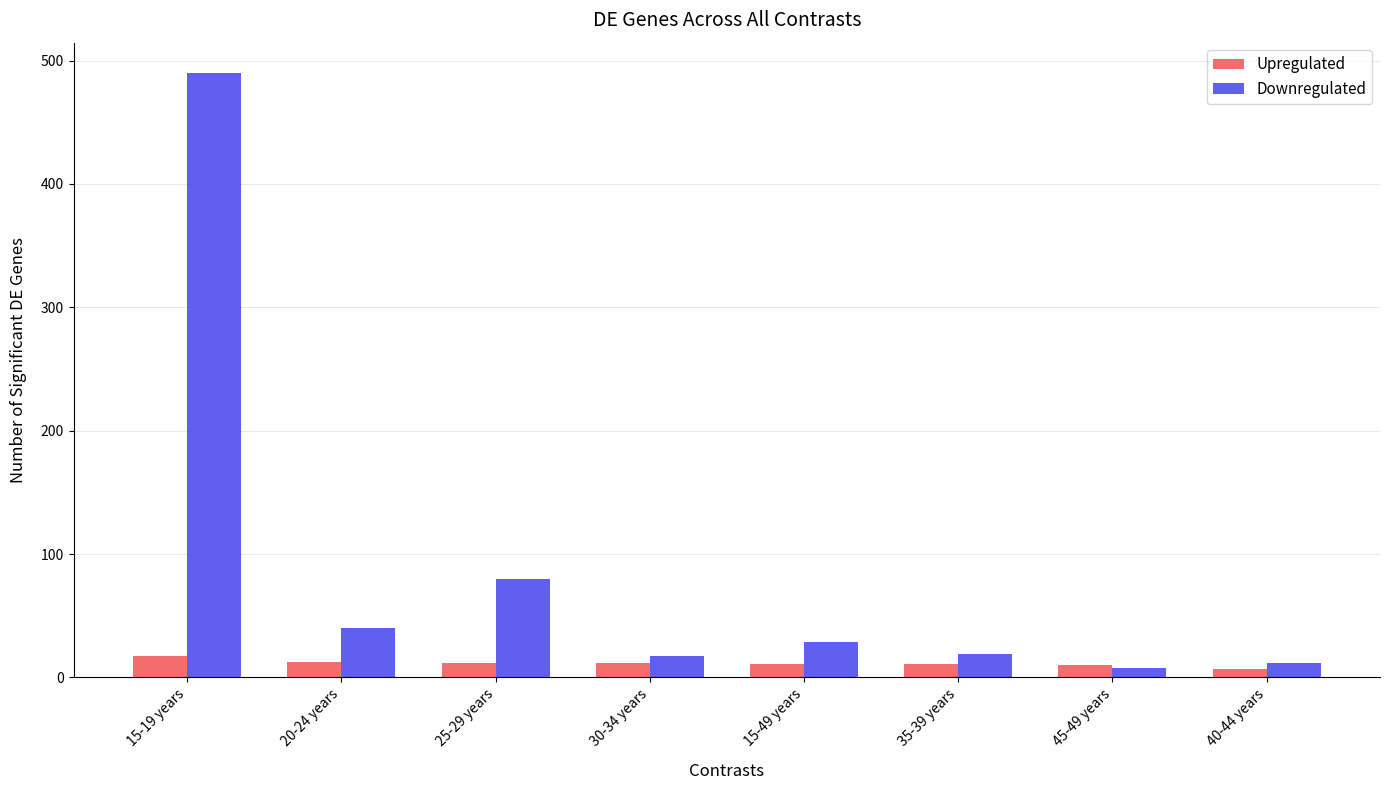

At which category is the sum across all series the highest?

15-19 years